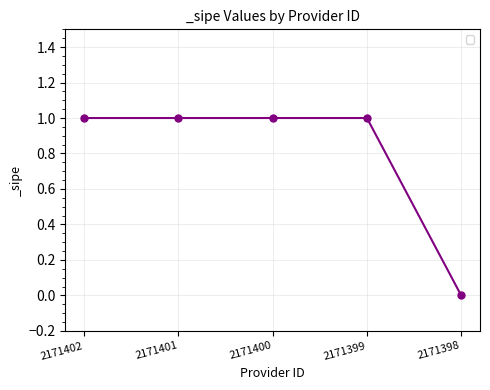

Reading left to right, transcribe all the data shown in this chart.

1	1	1	1	0